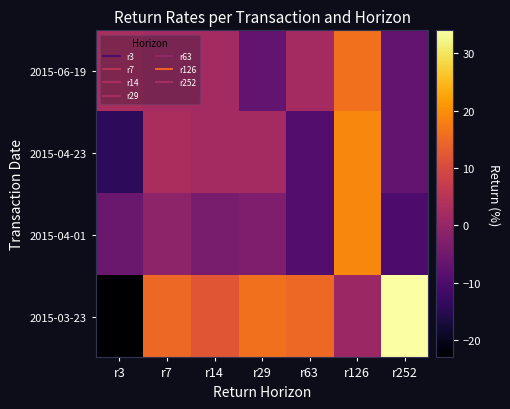

Which has a higher value, r126 or r3?

r126